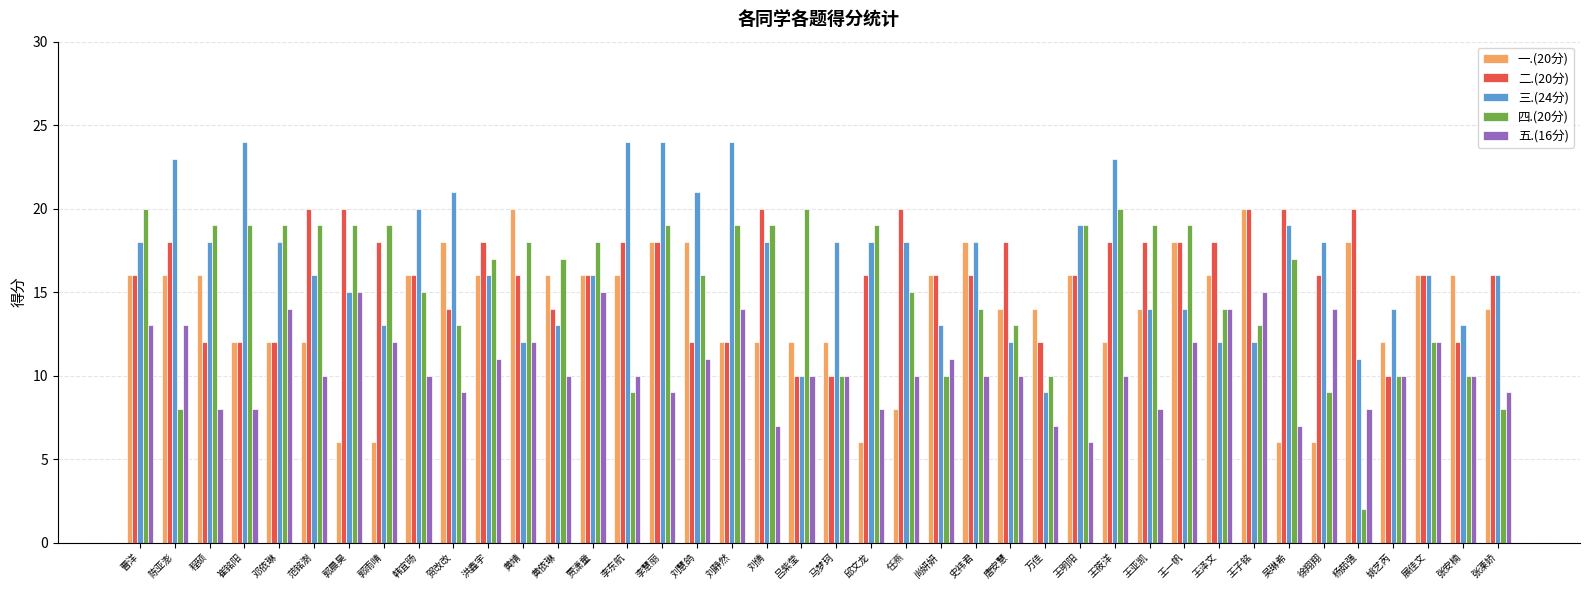

What is the value of the 五.(16分) bar at the 30th from the left?

8